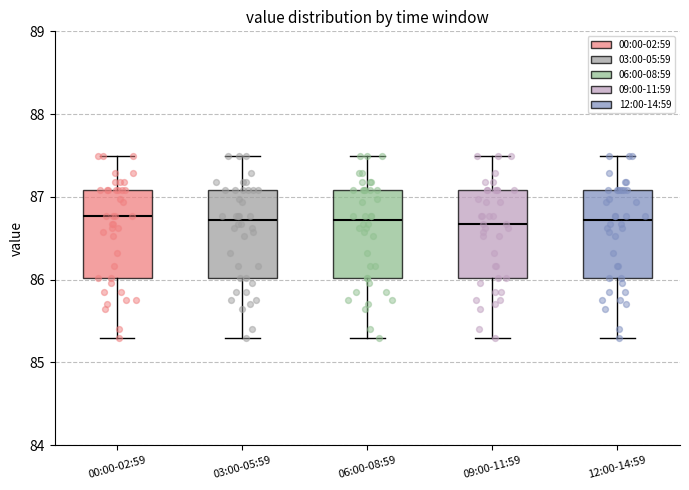

Reading left to right, transcribe this box plot: for each box, give where its median line is, the range the box spans, and where its two whiskers end, as read against the y-axis. The values are not printed on the chart, so give them approximately, as read against the axis.

00:00-02:59: median 86.8, box 86.0 to 87.1, whiskers 85.3 to 87.5
03:00-05:59: median 86.7, box 86.0 to 87.1, whiskers 85.3 to 87.5
06:00-08:59: median 86.7, box 86.0 to 87.1, whiskers 85.3 to 87.5
09:00-11:59: median 86.7, box 86.0 to 87.1, whiskers 85.3 to 87.5
12:00-14:59: median 86.7, box 86.0 to 87.1, whiskers 85.3 to 87.5